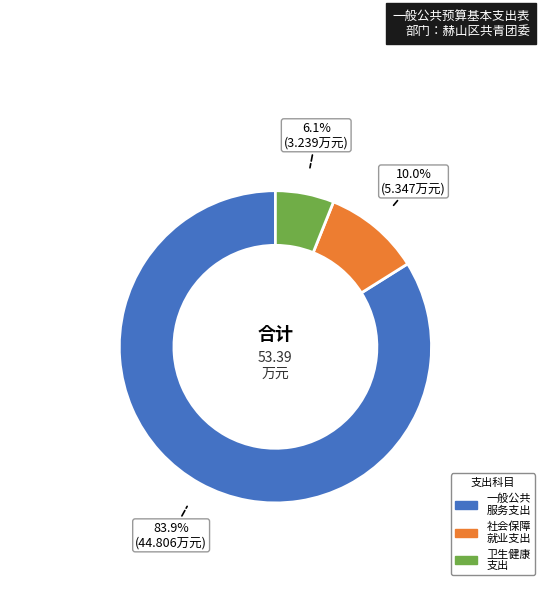

Count the number of slices in the pie.

3